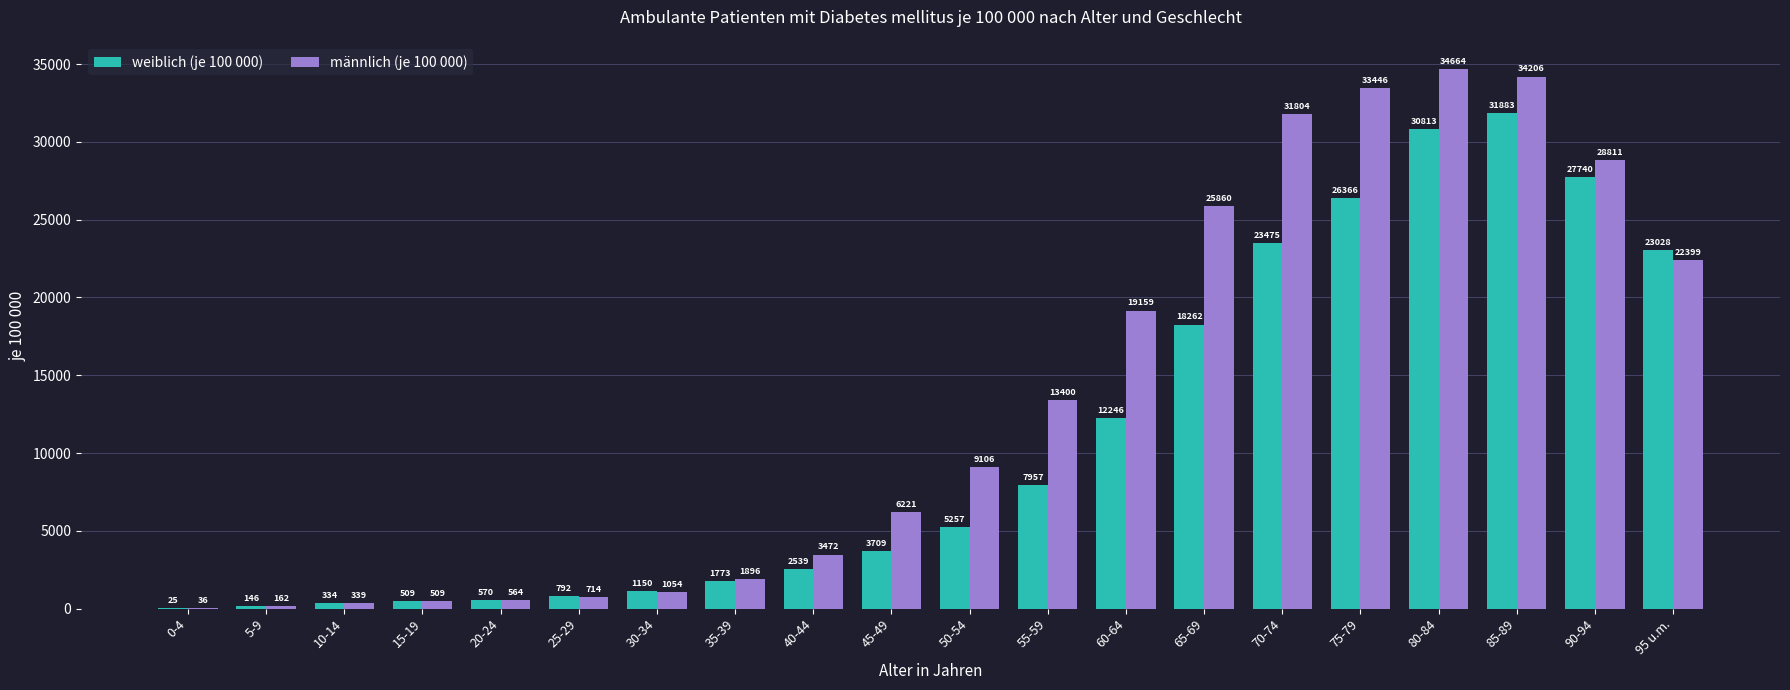

How many groups of bars are there?

20